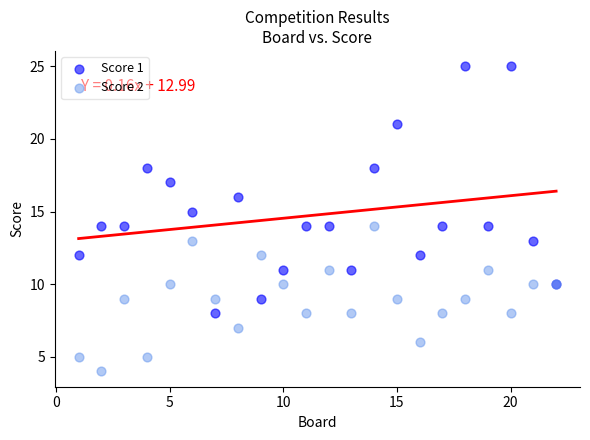

Which series reaches the minimum Y coordinate?

Score 2